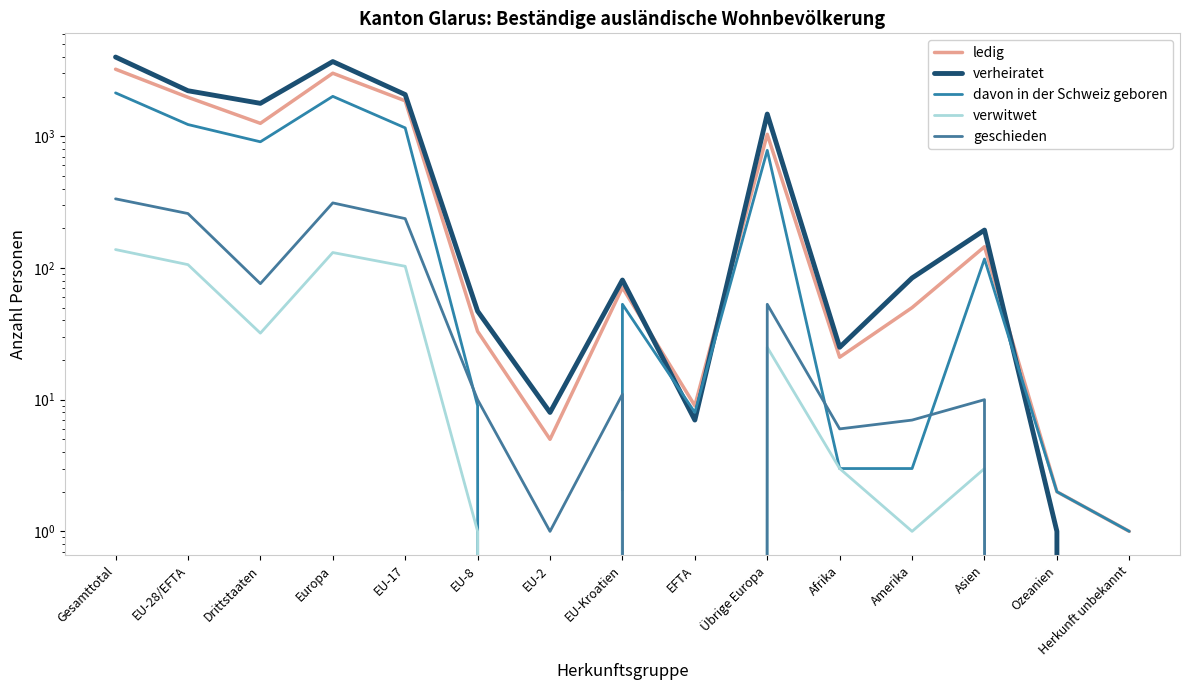

Reading right to left, extract all data points from this chart.

ledig: 1	2	145	50	21	1035	9	71	5	33	1859	3012	1254	1977	3231
verheiratet: 0	1	194	84	25	1475	7	81	8	47	2074	3692	1779	2217	3996
davon in der Schweiz geboren: 1	2	117	3	3	782	8	53	0	9	1158	2010	908	1228	2136
verwitwet: 0	0	3	1	3	25	0	2	0	1	103	131	32	106	138
geschieden: 0	0	10	7	6	53	0	11	1	10	237	312	76	259	335